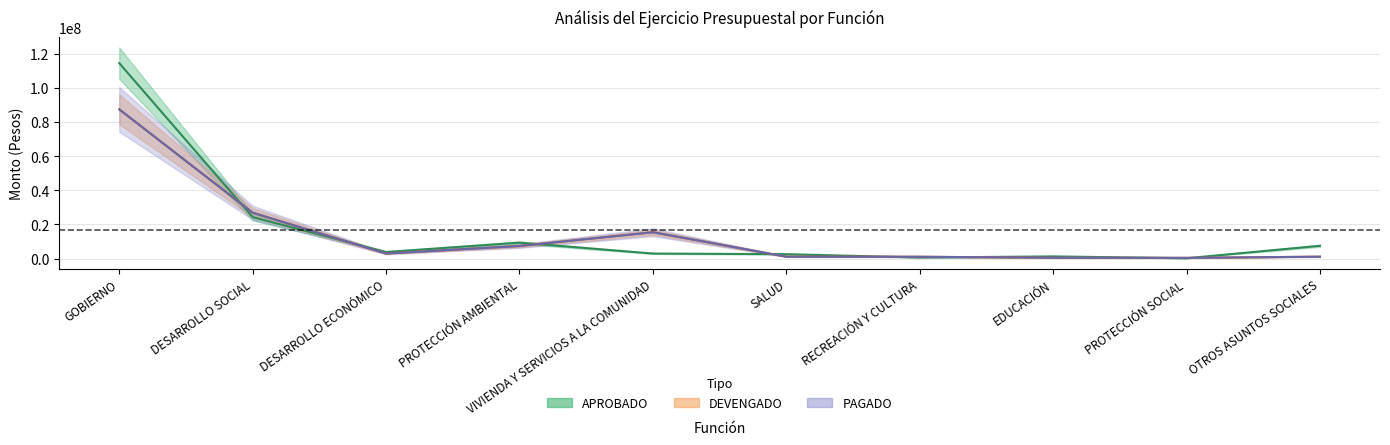

Between SALUD and OTROS ASUNTOS SOCIALES, which series saw the biggest shift?

APROBADO